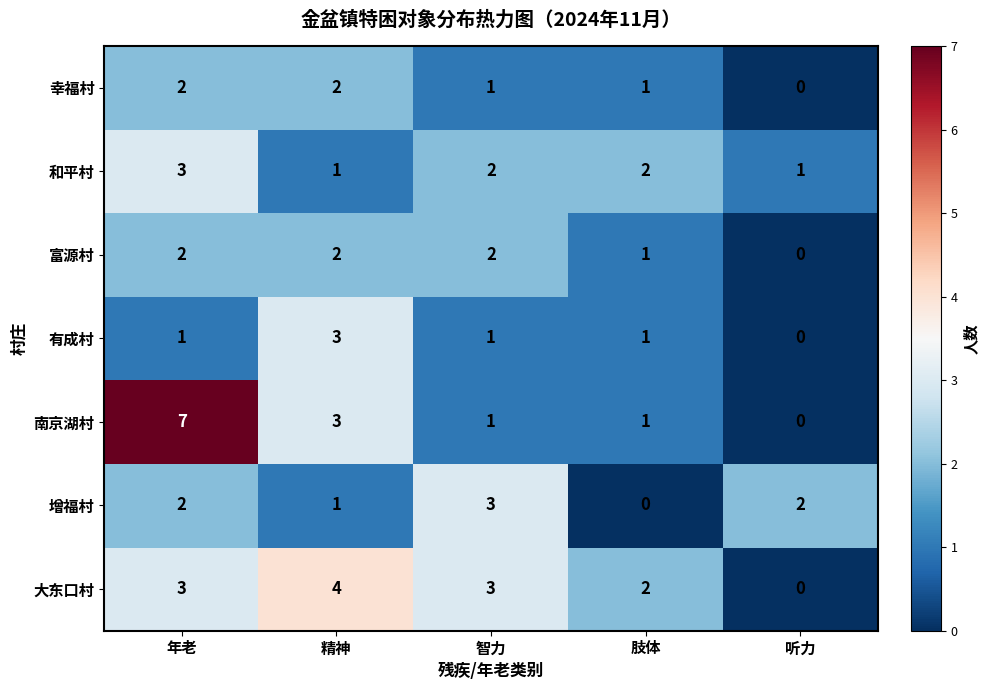

Between 年老 and 听力, which series saw the biggest shift?

南京湖村